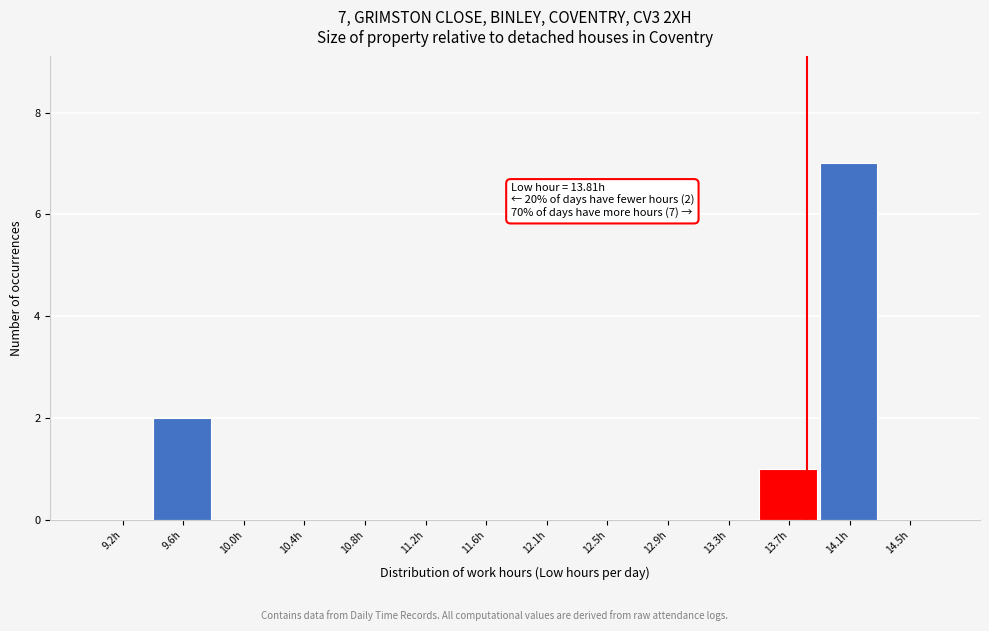

Over which range of the x-axis is the bar tallest?

13.90 to 14.30